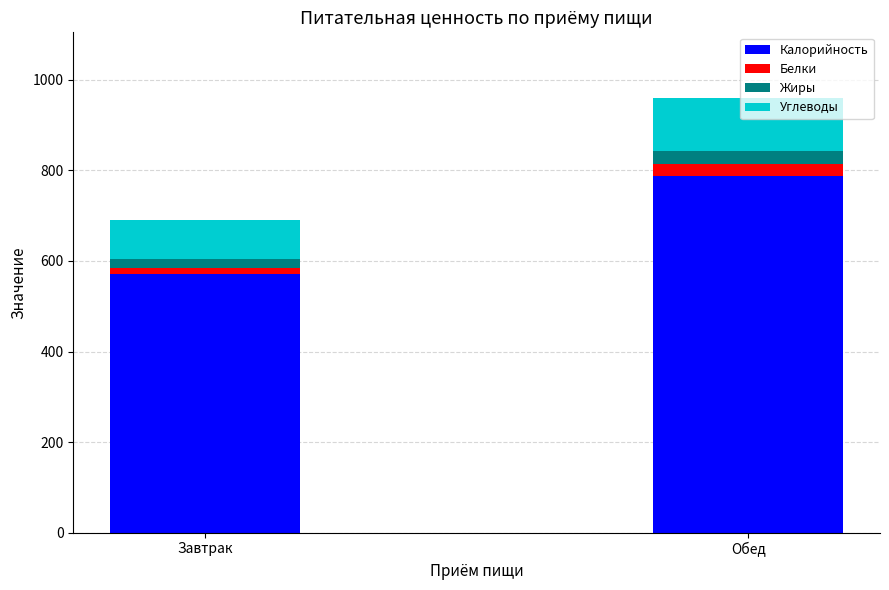

The value of Калорийность at Завтрак is 571.7. True or false?

True